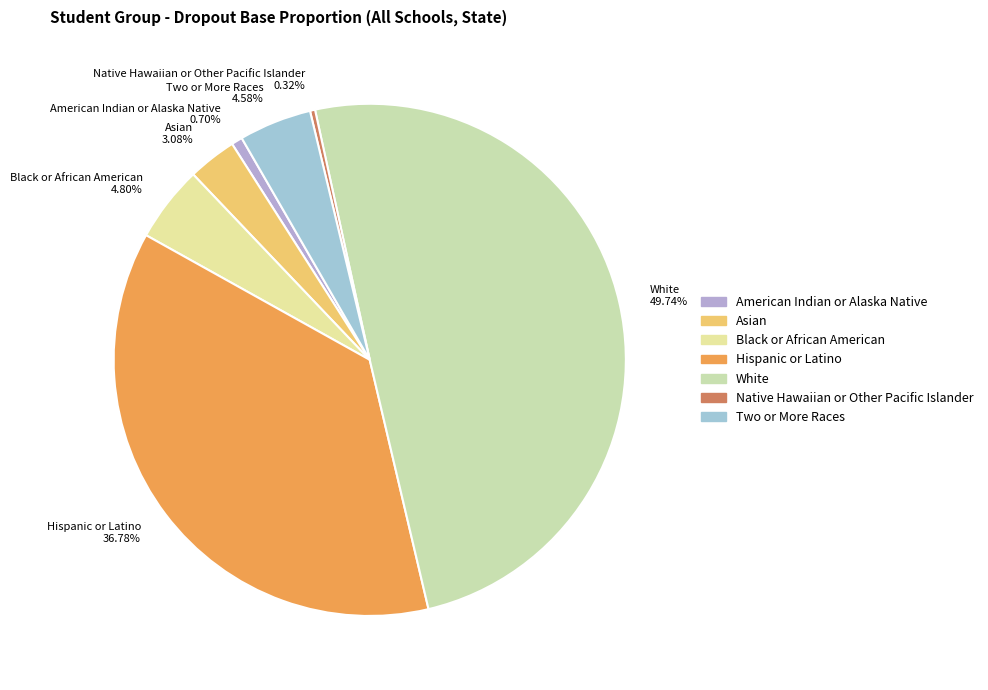

Does Two or More Races account for over 50% of the chart?

No